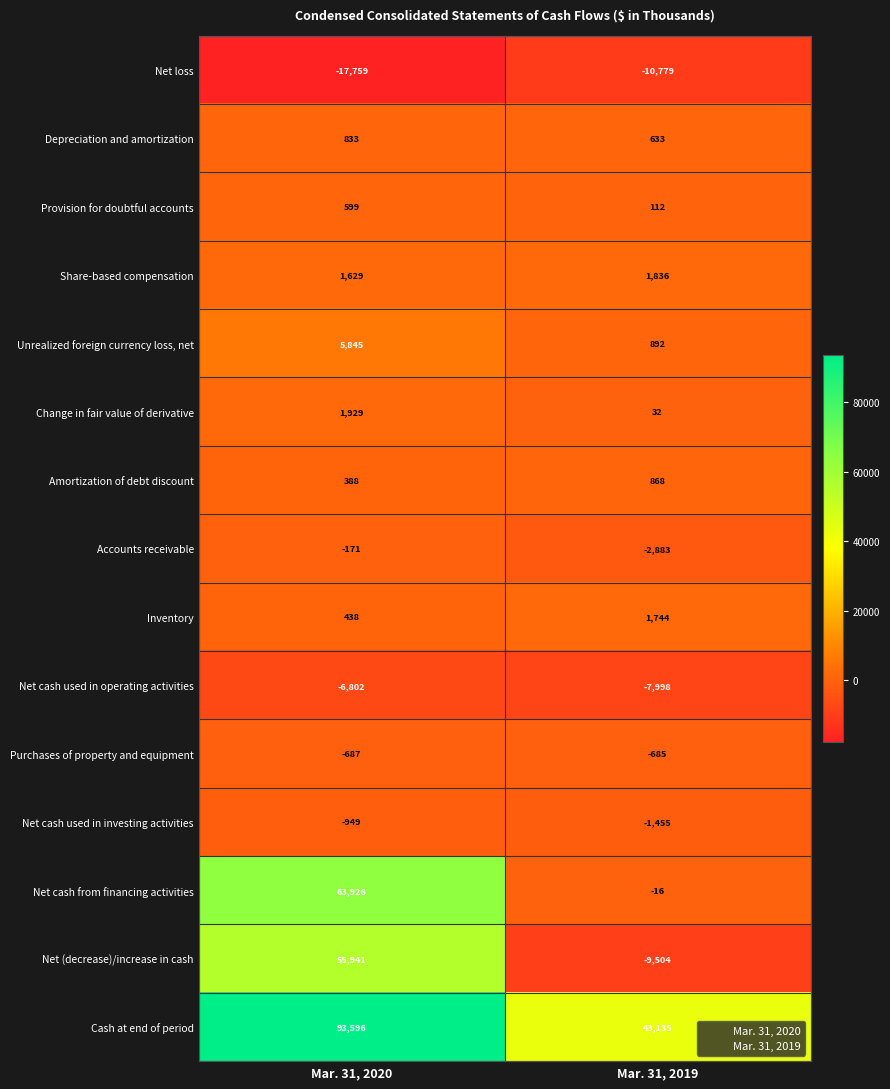

At Mar. 31, 2020, list the series in order from largest to smallest.

Cash at end of period, Net cash from financing activities, Net (decrease)/increase in cash, Unrealized foreign currency loss, net, Change in fair value of derivative, Share-based compensation, Depreciation and amortization, Provision for doubtful accounts, Inventory, Amortization of debt discount, Accounts receivable, Purchases of property and equipment, Net cash used in investing activities, Net cash used in operating activities, Net loss